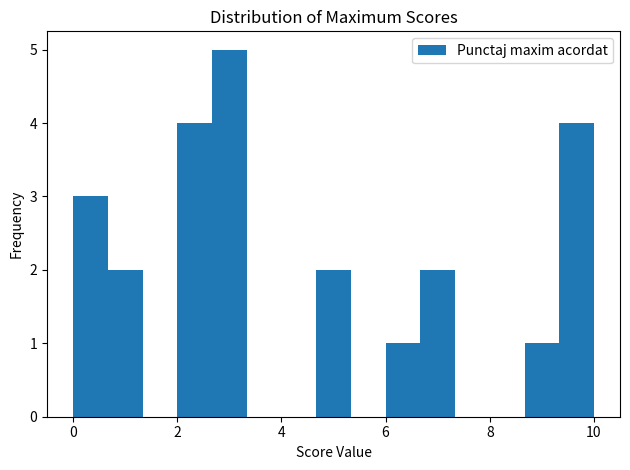

Read against the x-axis, roughly where is the centre of the tallest bar?

3.0